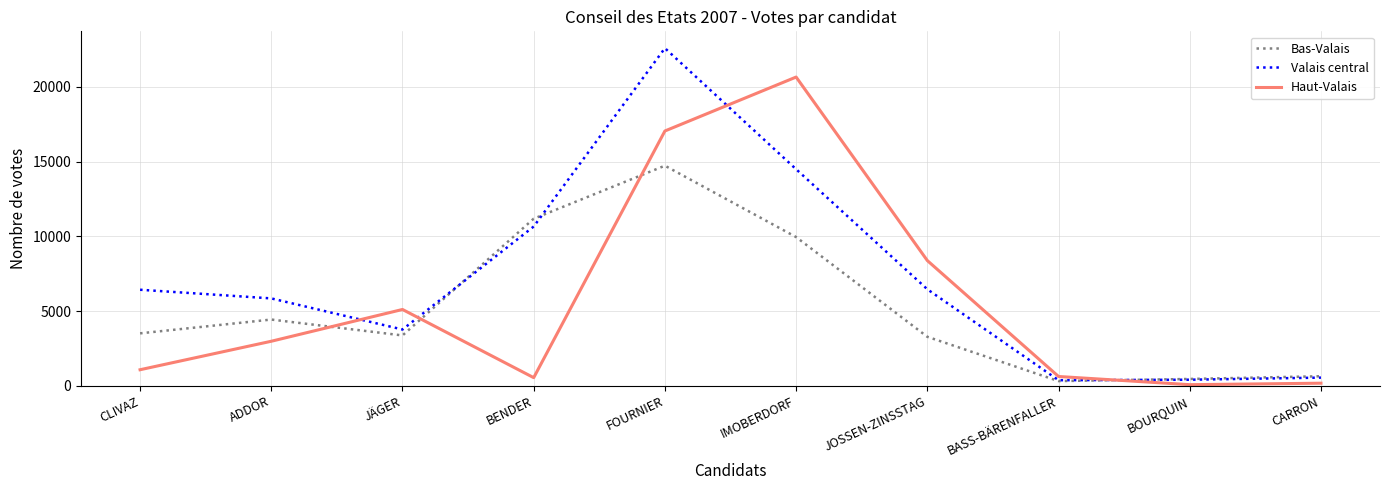

Rank the series by their average value, from highest to lowest.

Valais central, Haut-Valais, Bas-Valais